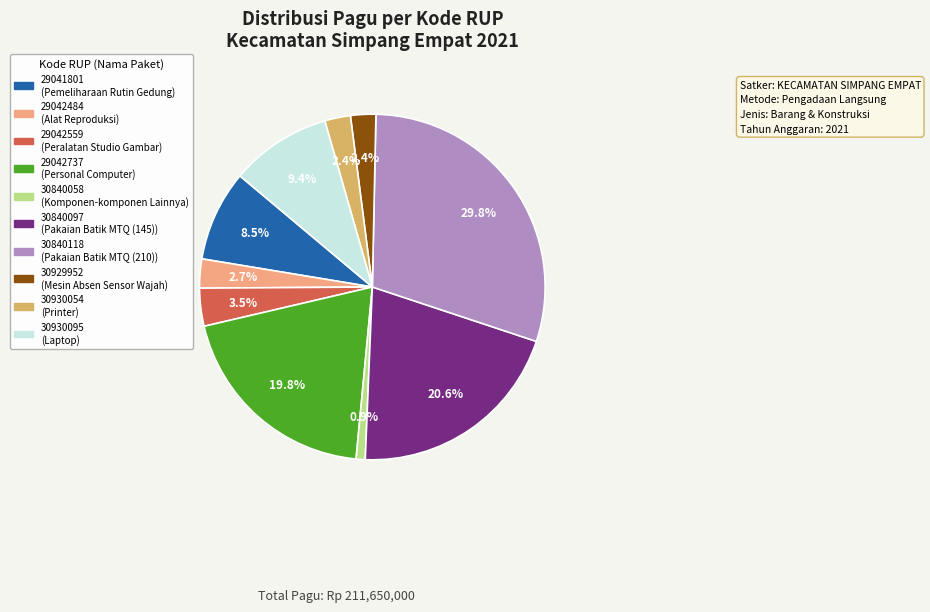

The 30930095 slice represents 17% of the pie. True or false?

False